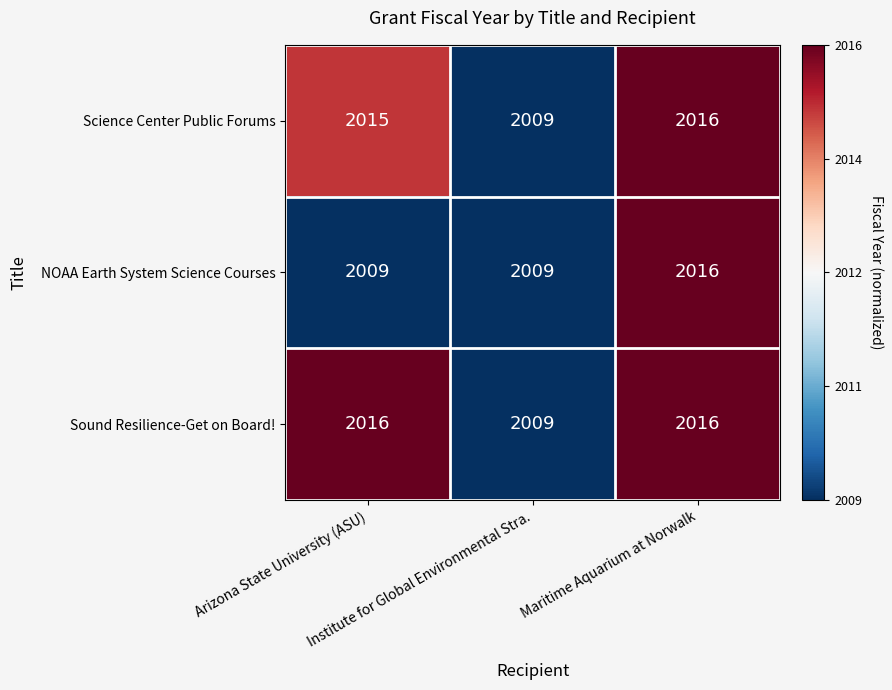

Count the NOAA Earth System Science Courses values in the range 2009 to 2016.

3